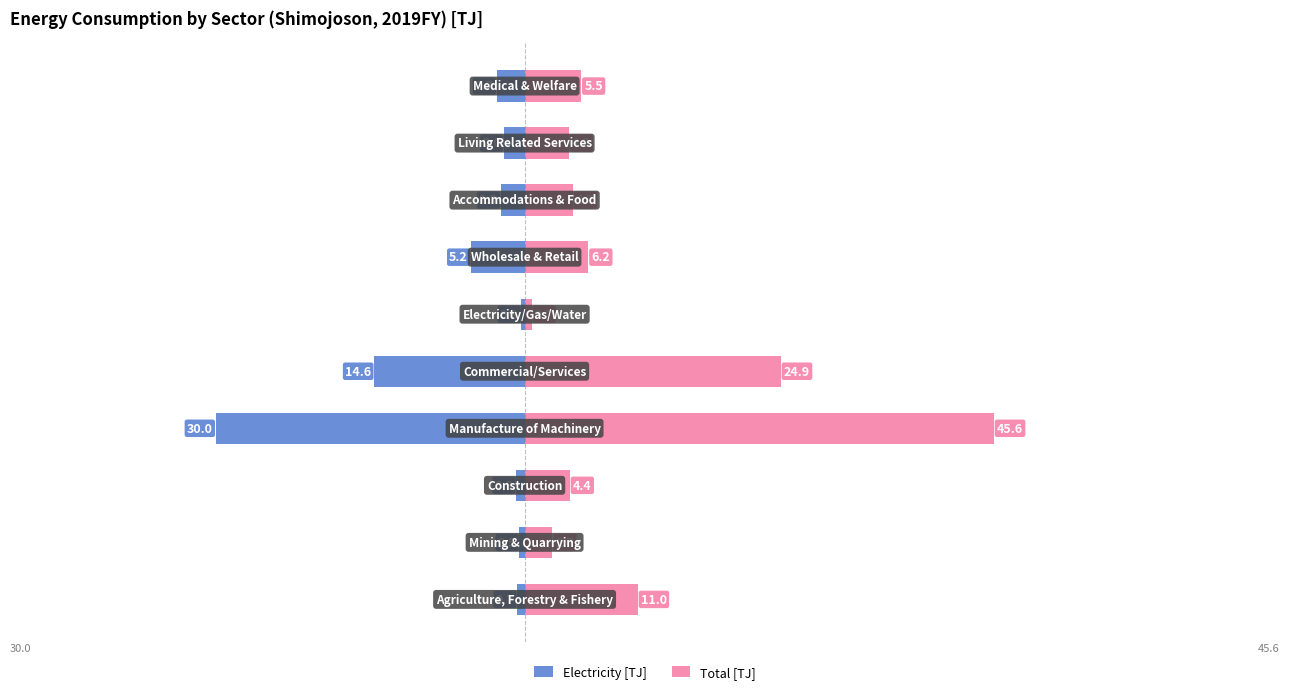

Are the bars horizontal?

Yes